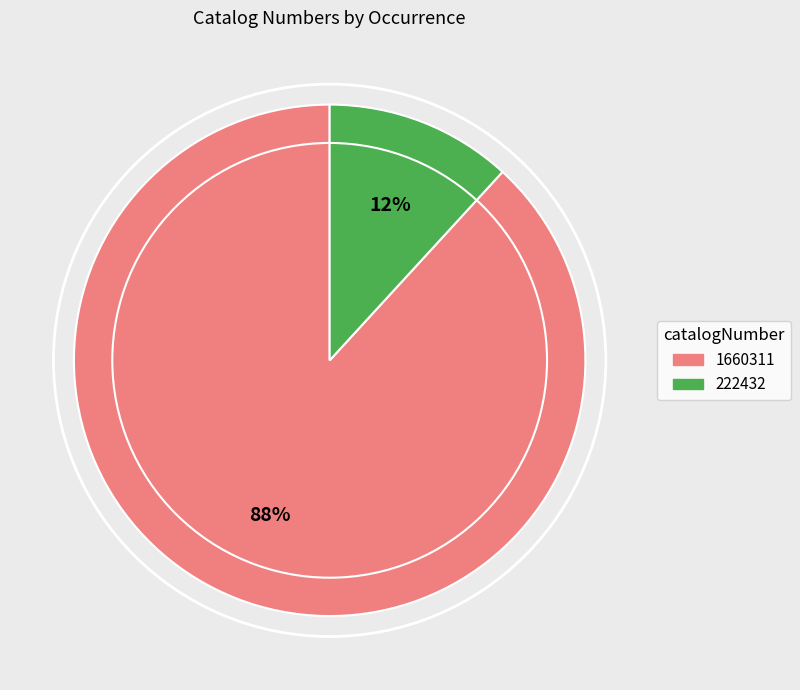

Which slice is the largest?

1660311